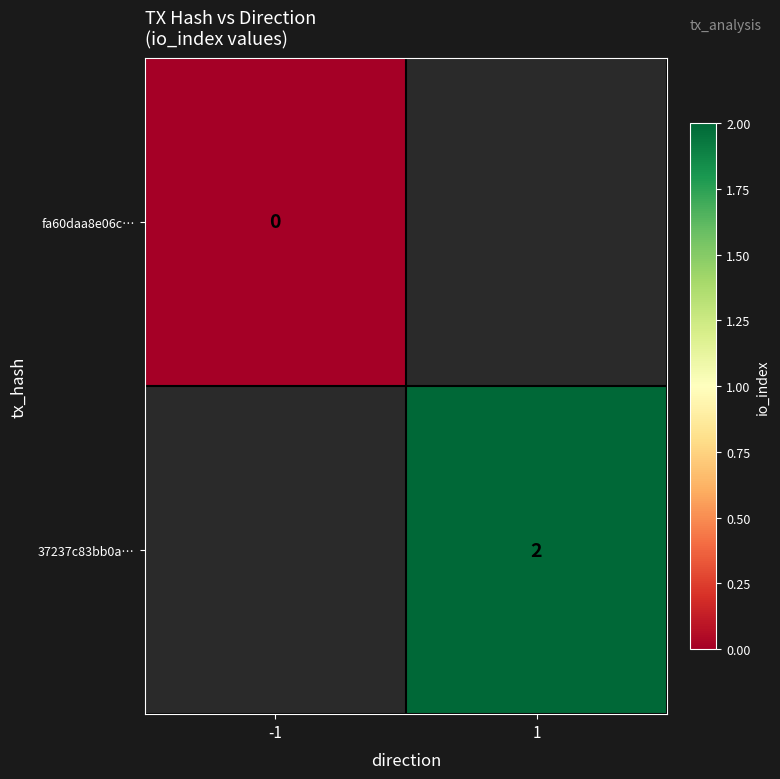

Is it true that 37237c83bb0a… equals 3 at 1?

False